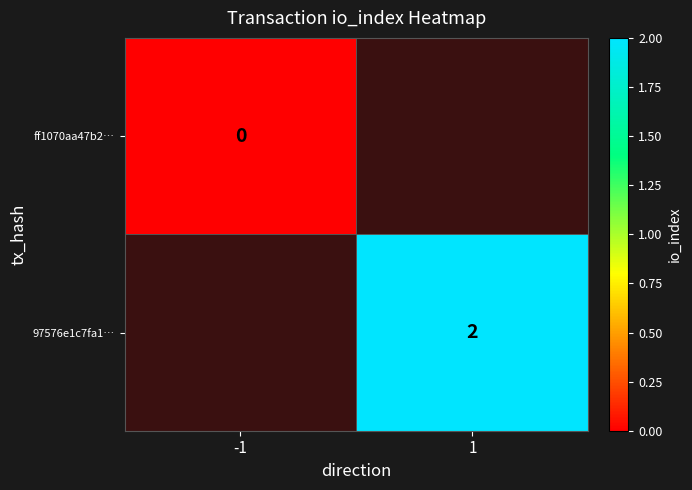

Count the number of categories in the chart.

2